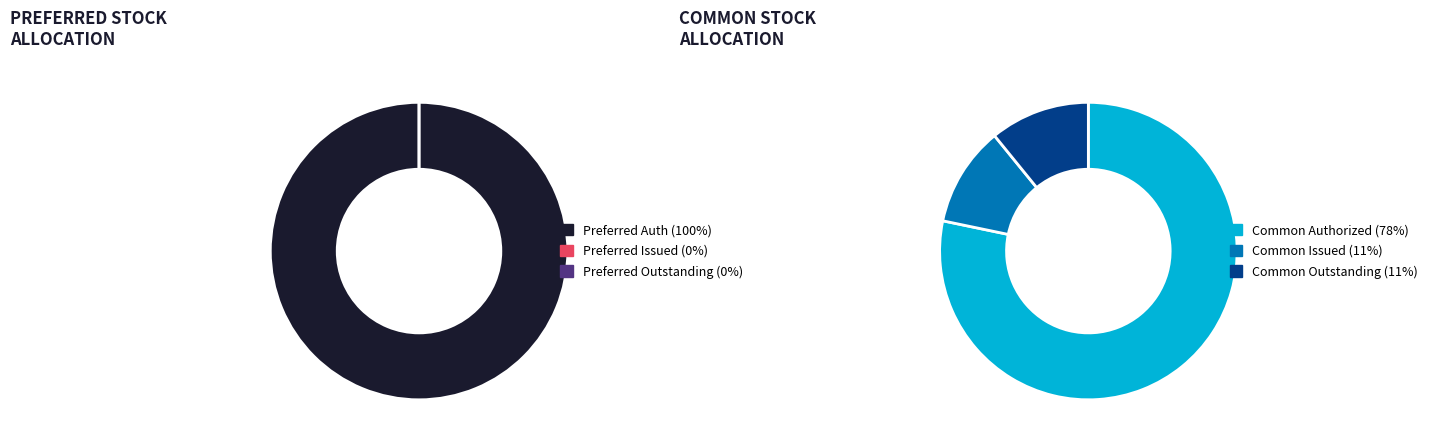

Does any single category account for the majority?

Yes